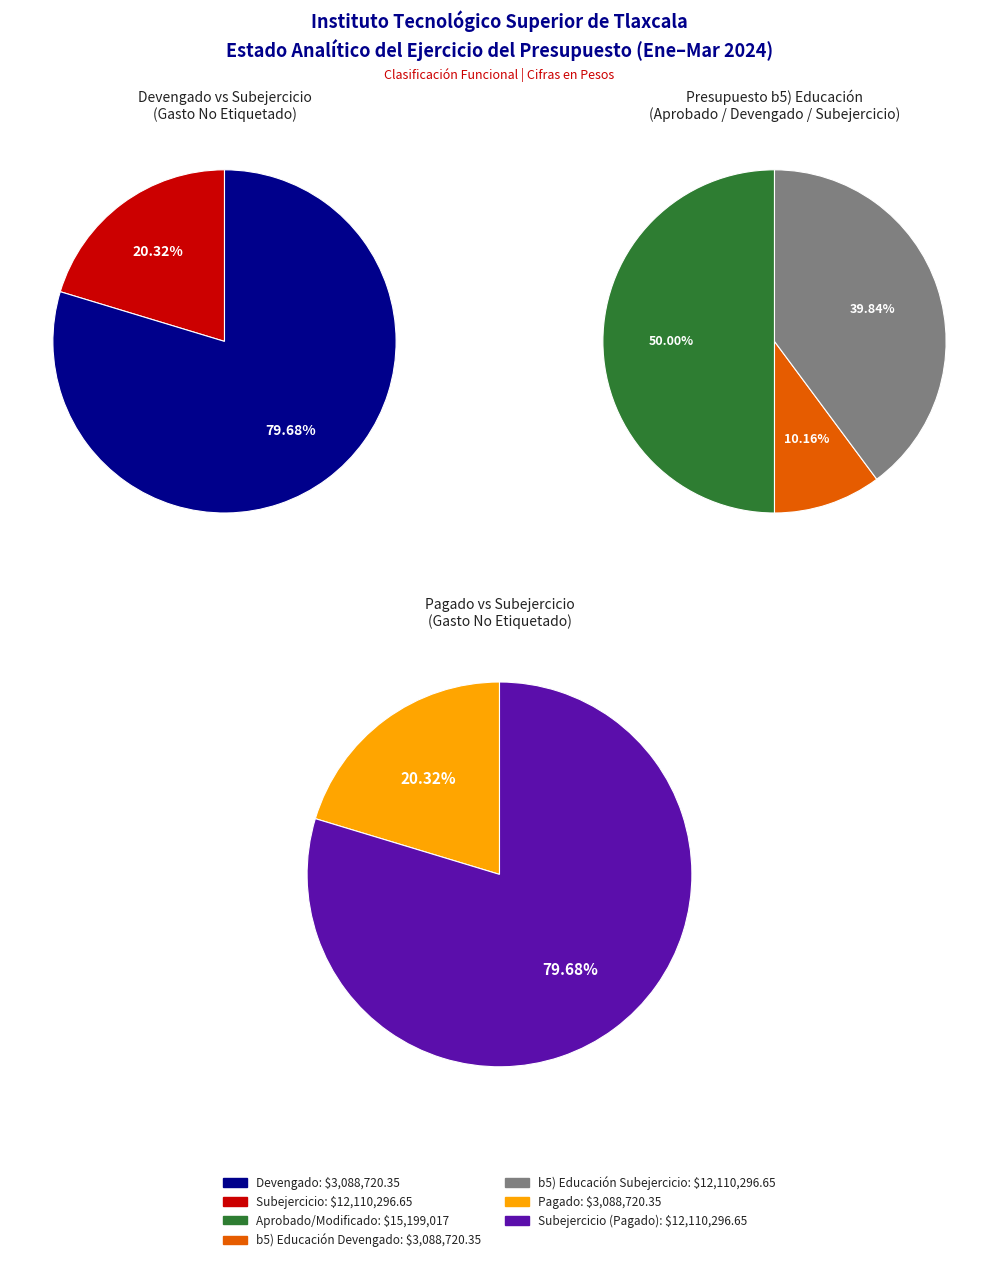

What portion of the pie excludes 2?

100.0%